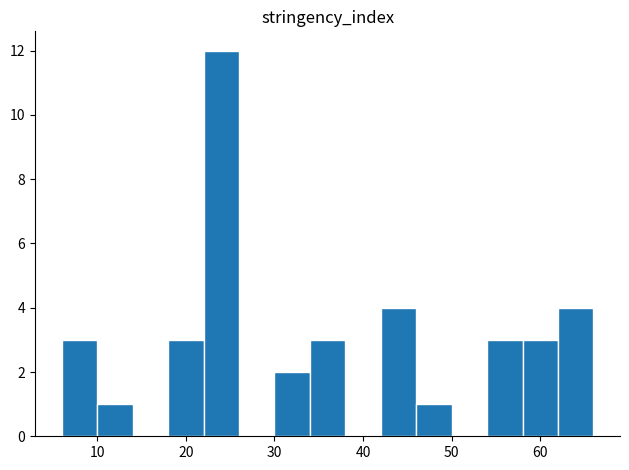

Reading left to right, transcribe this chart: for each bar, give the range it covers on the x-axis and its height. The values are not printed on the chart, so give them approximately, as read against the axis.

6 to 10: 3
10 to 14: 1
14 to 18: 0
18 to 22: 3
22 to 26: 12
26 to 30: 0
30 to 34: 2
34 to 38: 3
38 to 42: 0
42 to 46: 4
46 to 50: 1
50 to 54: 0
54 to 58: 3
58 to 62: 3
62 to 66: 4